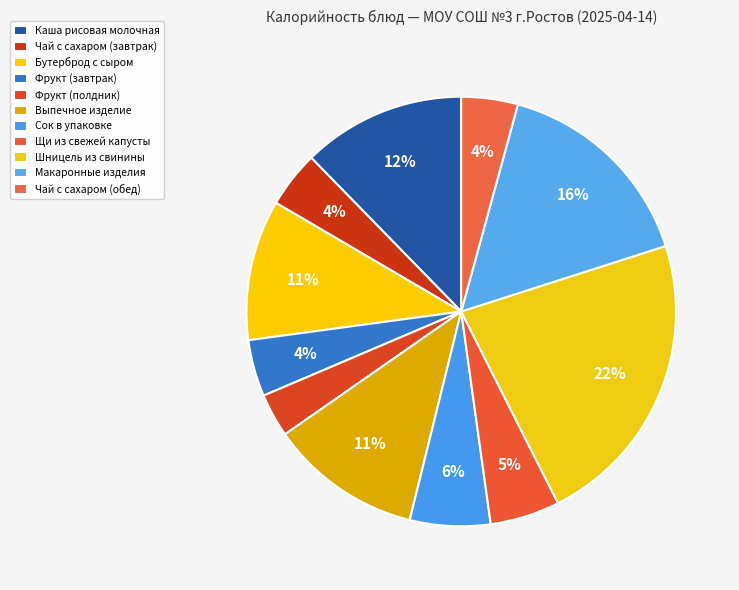

Which slice is the largest?

Шницель из свинины